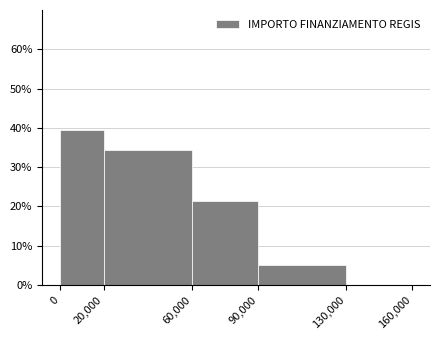

Which range on the x-axis has the tallest bar?

0 to 20,000